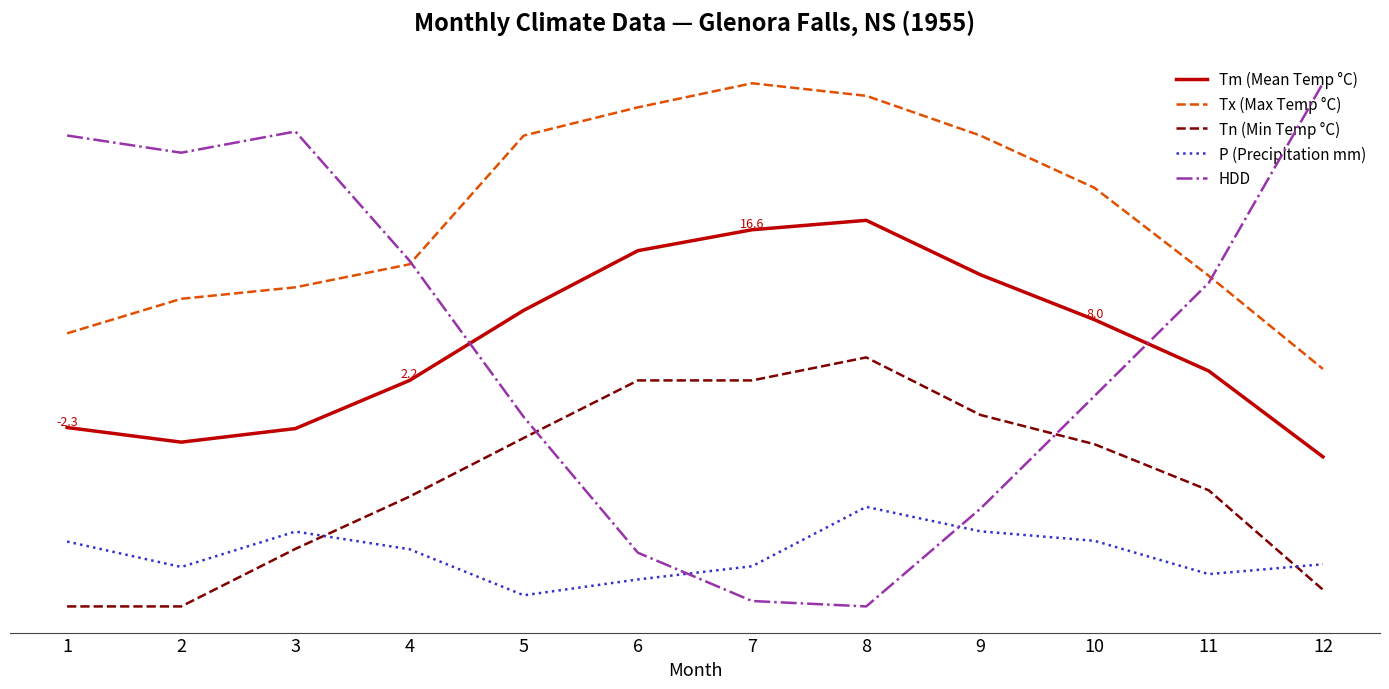

Which series has the largest total across all categories?

HDD